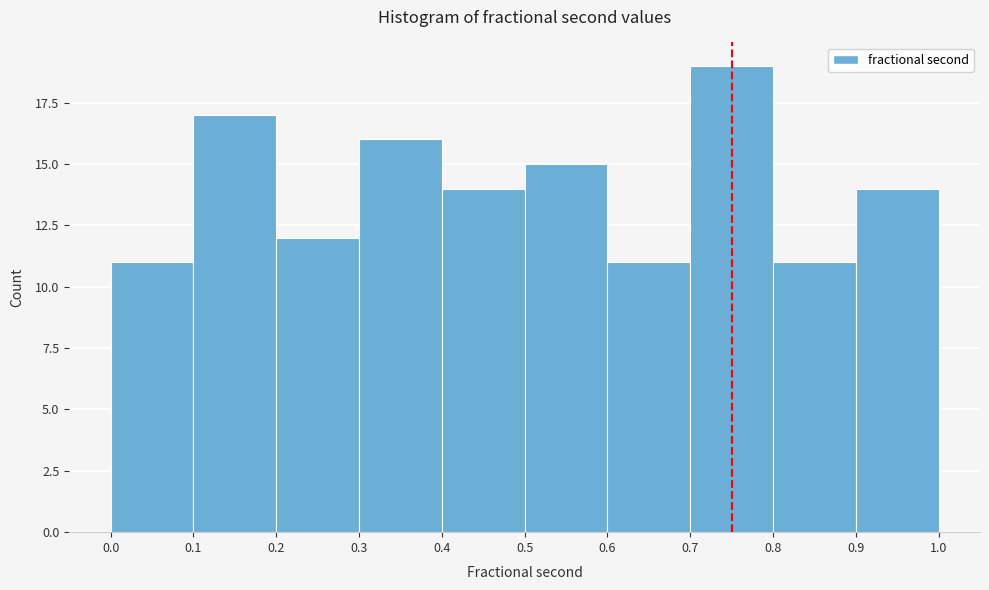

Reading left to right, transcribe this chart: for each bar, give the range it covers on the x-axis and its height. The values are not printed on the chart, so give them approximately, as read against the axis.

0.0 to 0.1: 11
0.1 to 0.2: 17
0.2 to 0.3: 12
0.3 to 0.4: 16
0.4 to 0.5: 14
0.5 to 0.6: 15
0.6 to 0.7: 11
0.7 to 0.8: 19
0.8 to 0.9: 11
0.9 to 1.0: 14